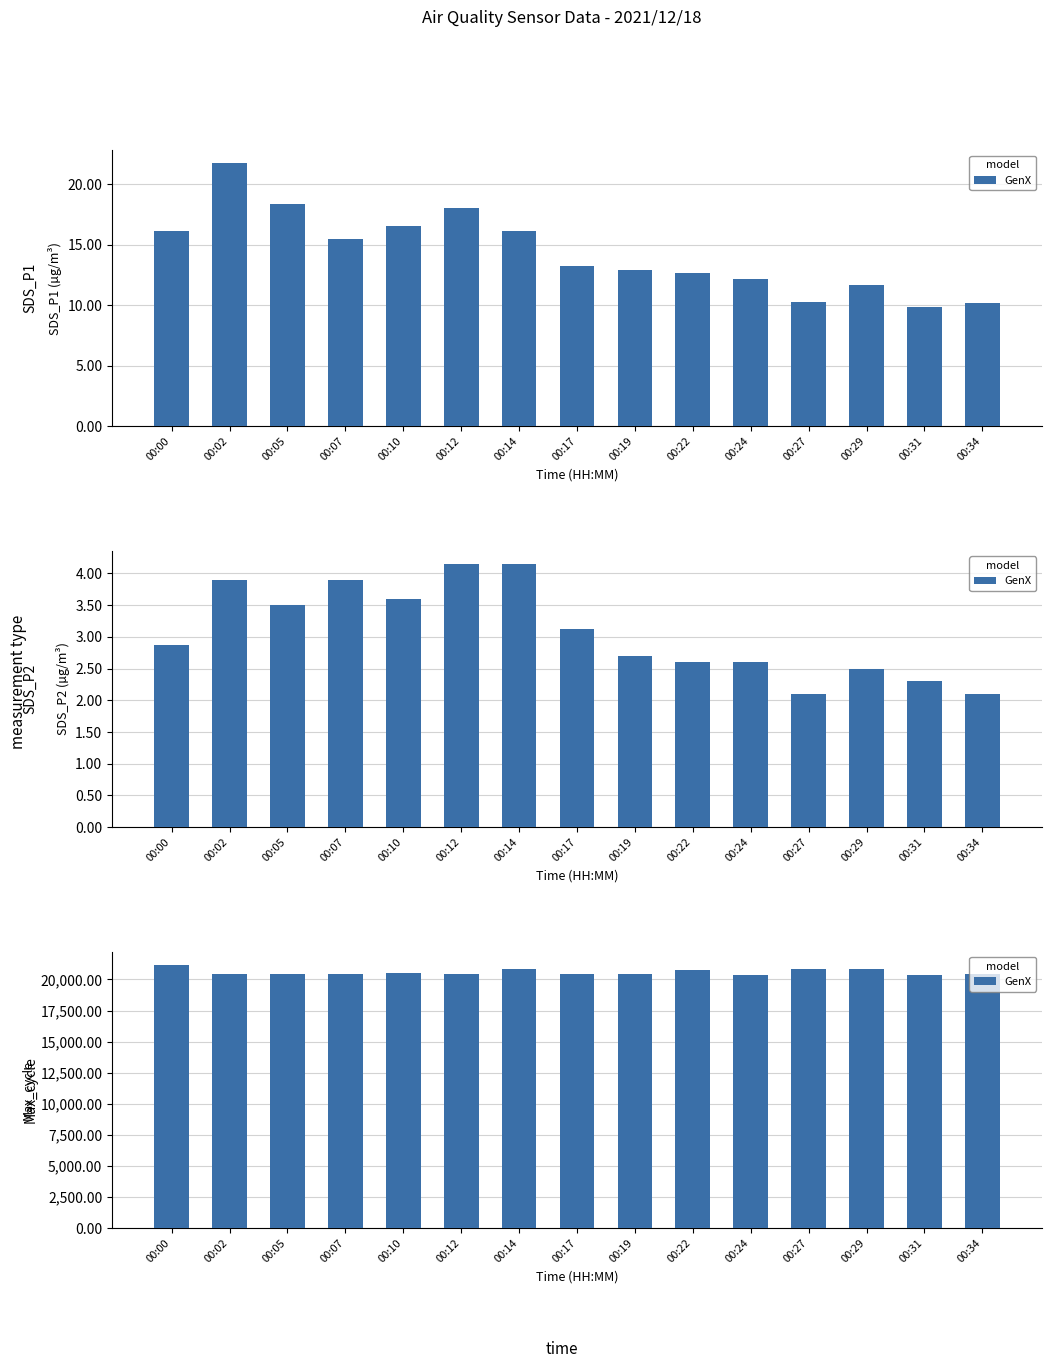

Which label corresponds to the smallest value in the chart?

00:24